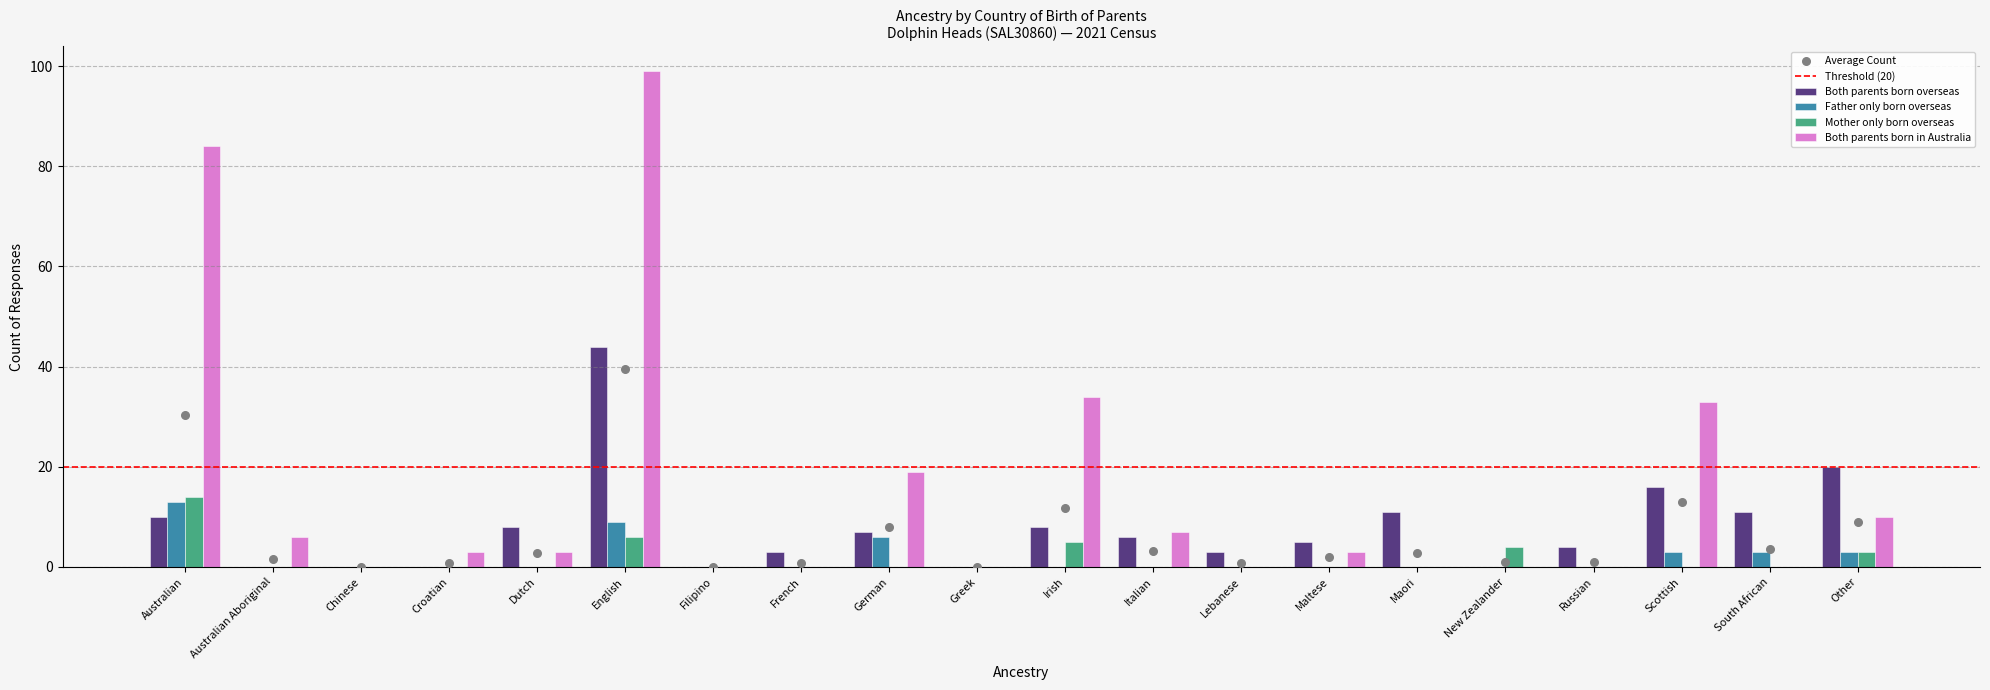

At which category is the sum across all series the highest?

English